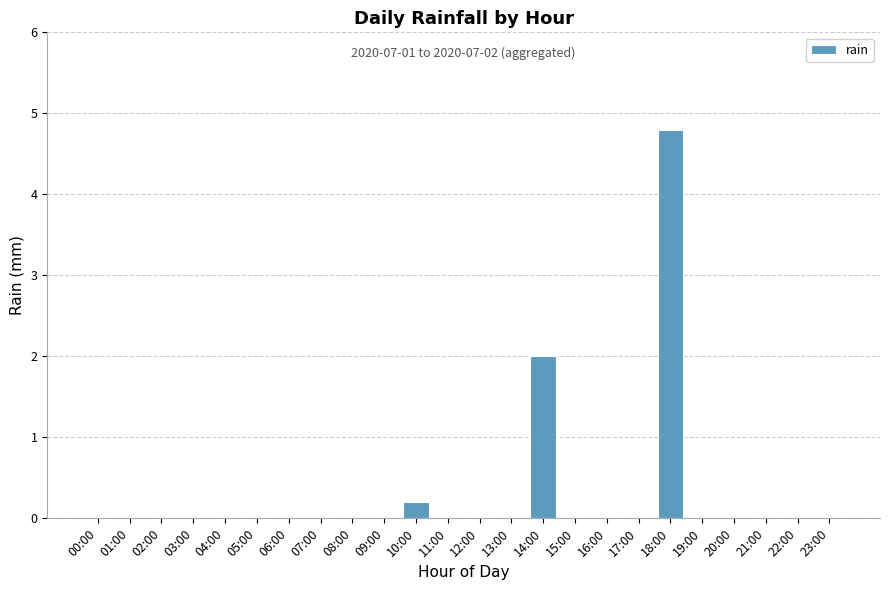

Is it true that the value at 17:00 is 2.9?

False